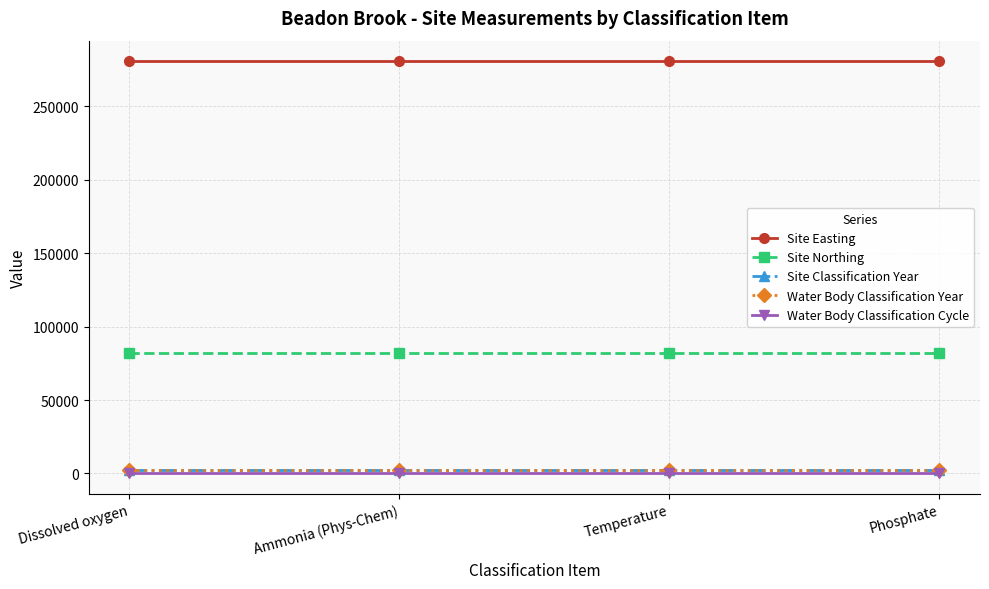

The value of Water Body Classification Cycle at Dissolved oxygen is 0. True or false?

False